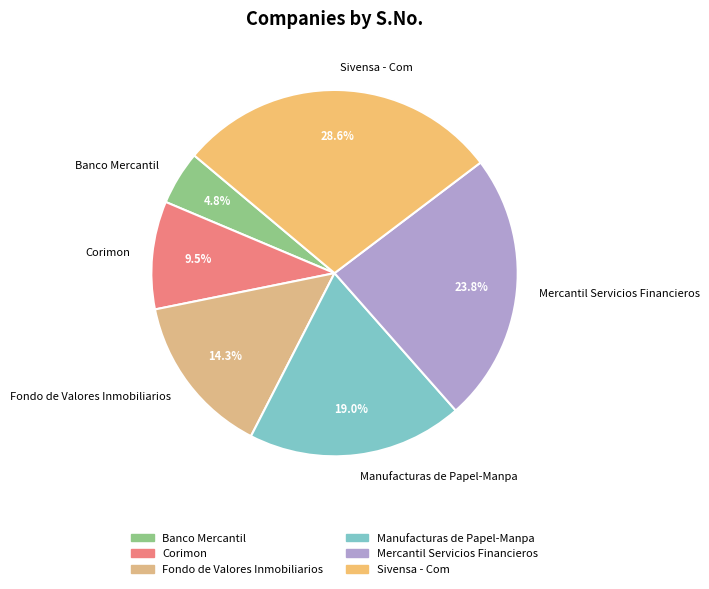

What percentage is the Mercantil Servicios Financieros slice, to the nearest percent?

24%